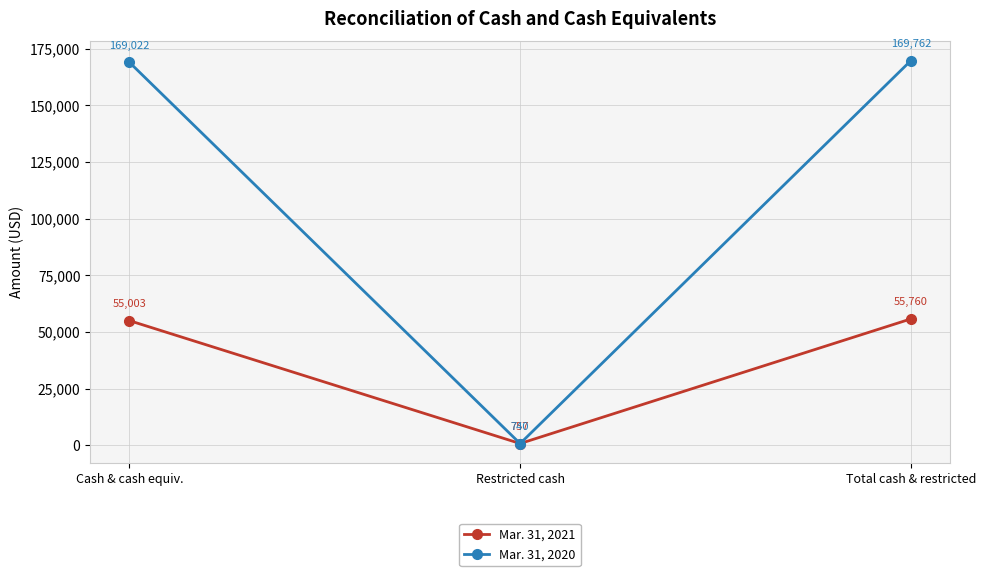

At which label is Mar. 31, 2020 closest to 85251?

Cash & cash equiv.